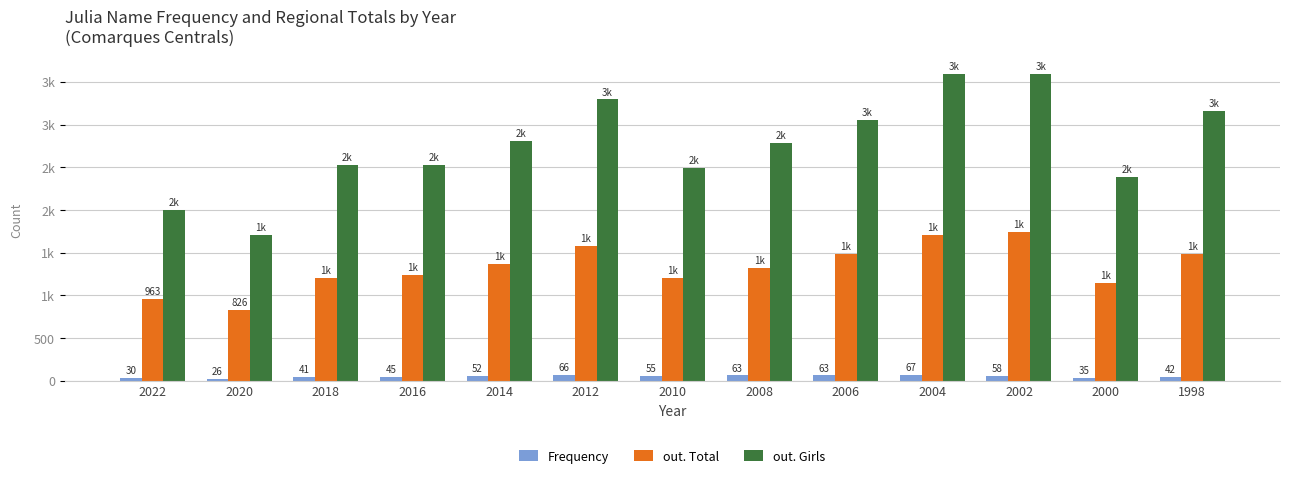

Reading left to right, extract all data points from this chart.

Frequency: 30	26	41	45	52	66	55	63	63	67	58	35	42
out. Total: 963	826	1203	1234	1373	1583	1200	1319	1487	1710	1739	1147	1487
out. Girls: 2005	1704	2528	2525	2811	3293	2488	2779	3051	3587	3589	2391	3158